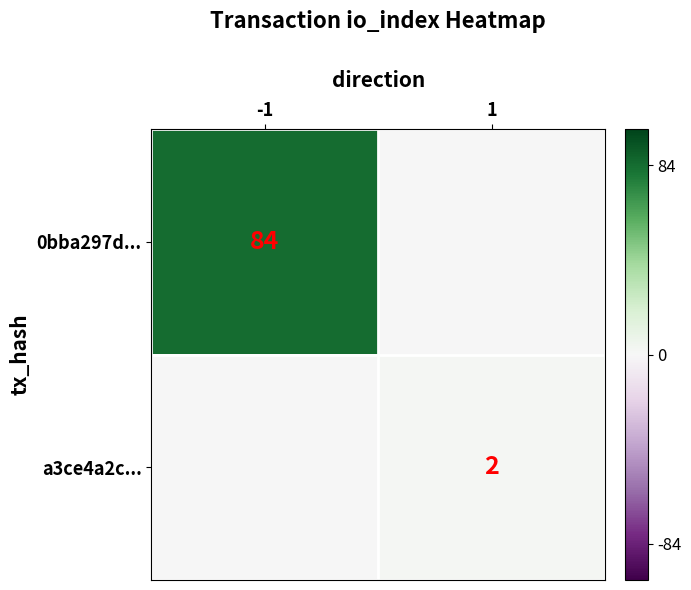

Is it true that 0bba297d... equals 129 at -1?

False